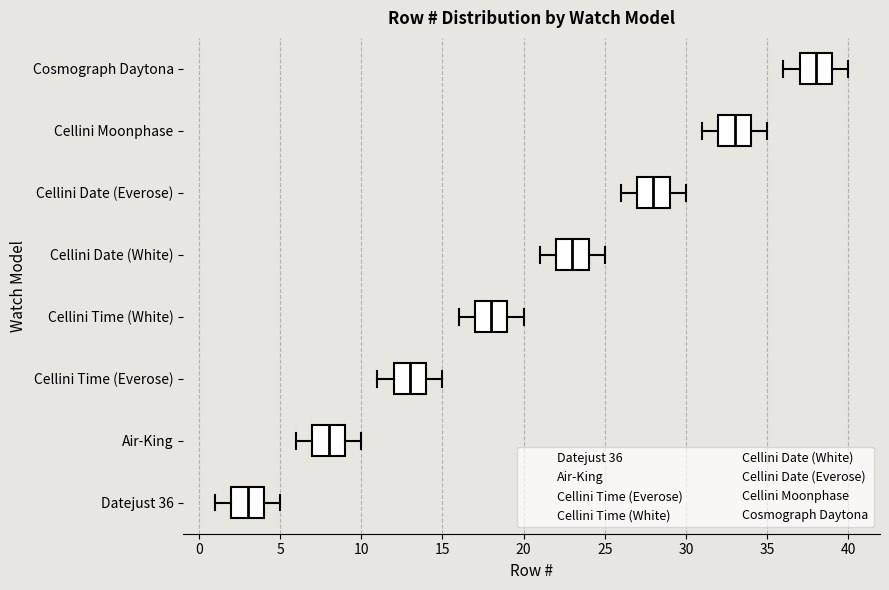

Which box's median line is the furthest to the right?

Cosmograph Daytona